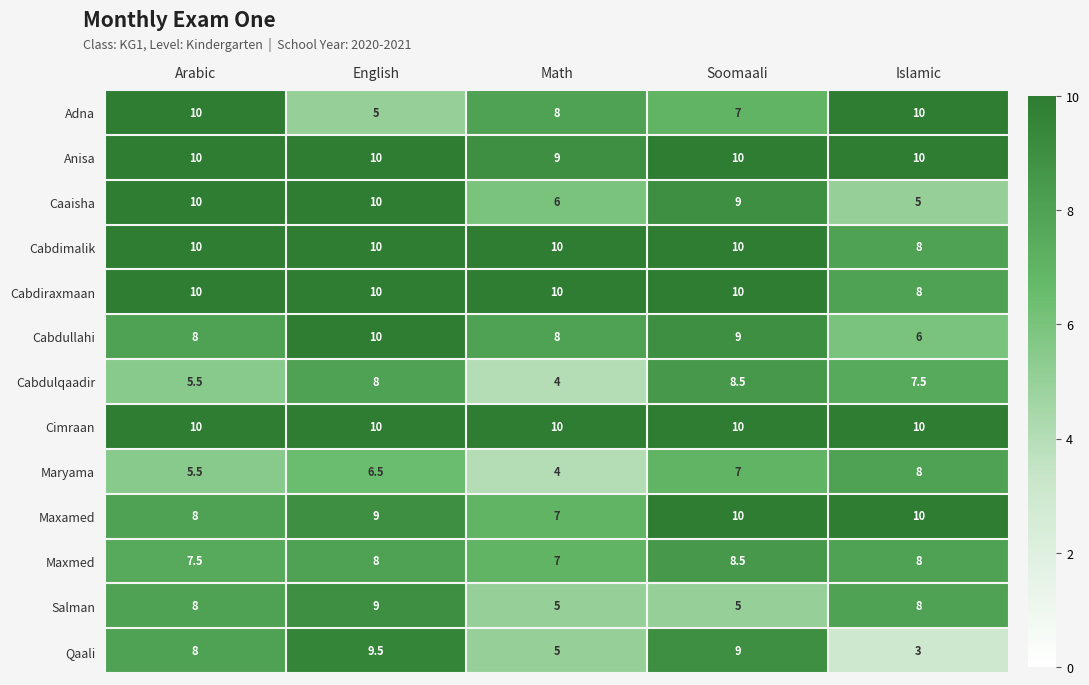

What is the difference between the second highest and second lowest values in the Maryama series?

1.5